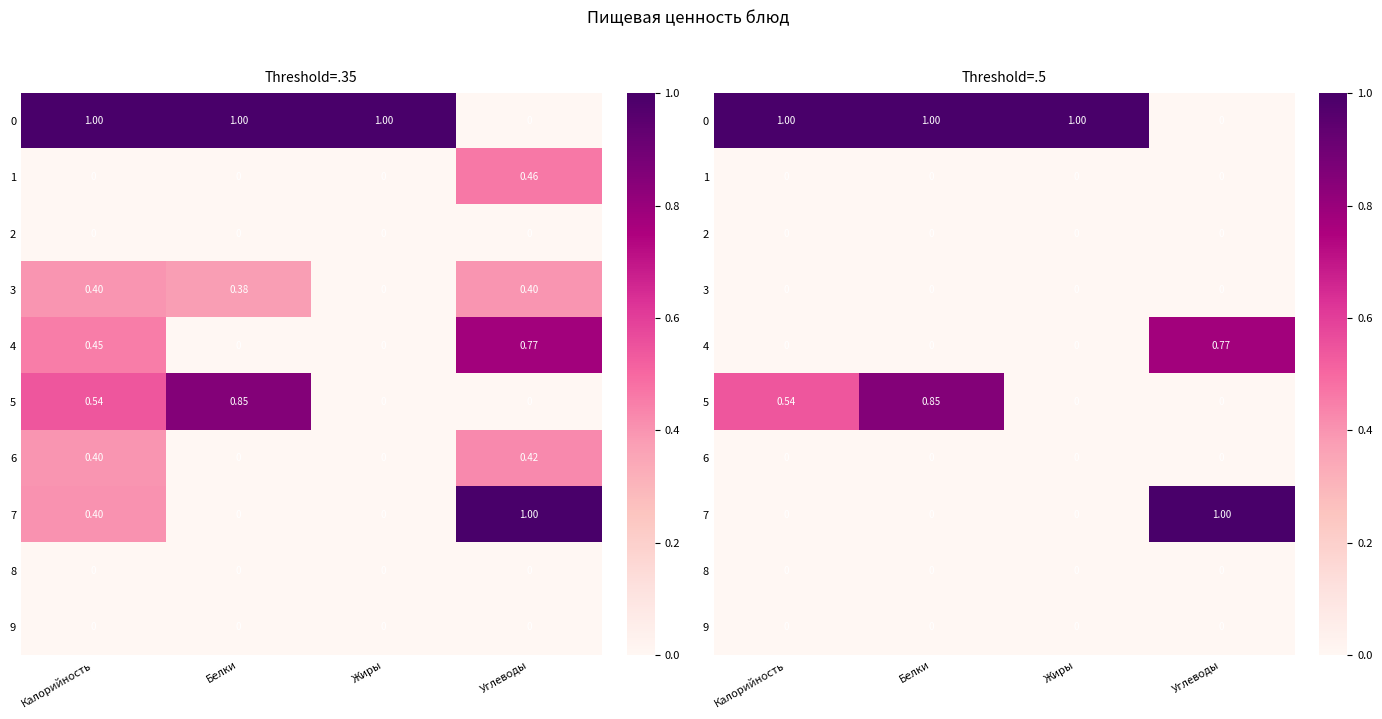

How many values in the 7 series exceed 0?

1